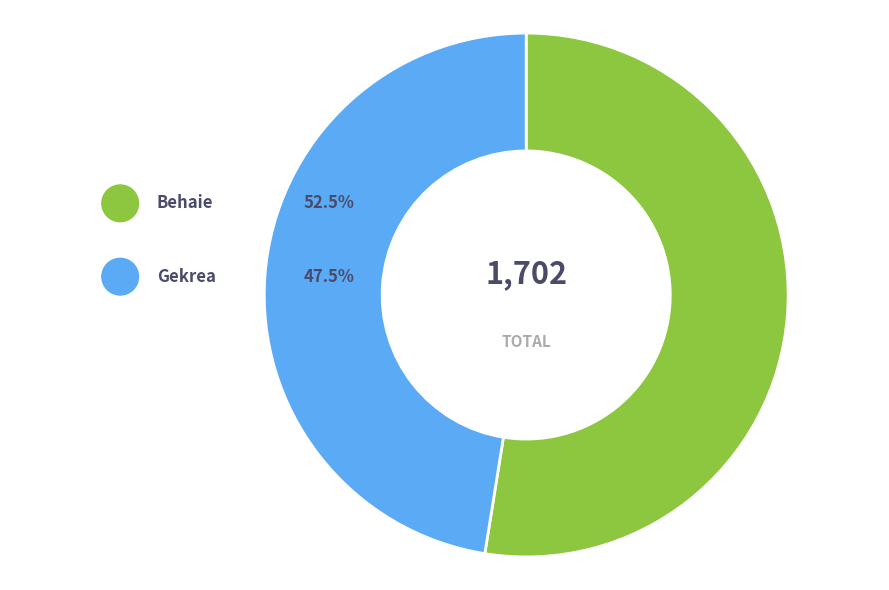

To the nearest percent, what is the difference between the Behaie and Gekrea slice percentages?

5%